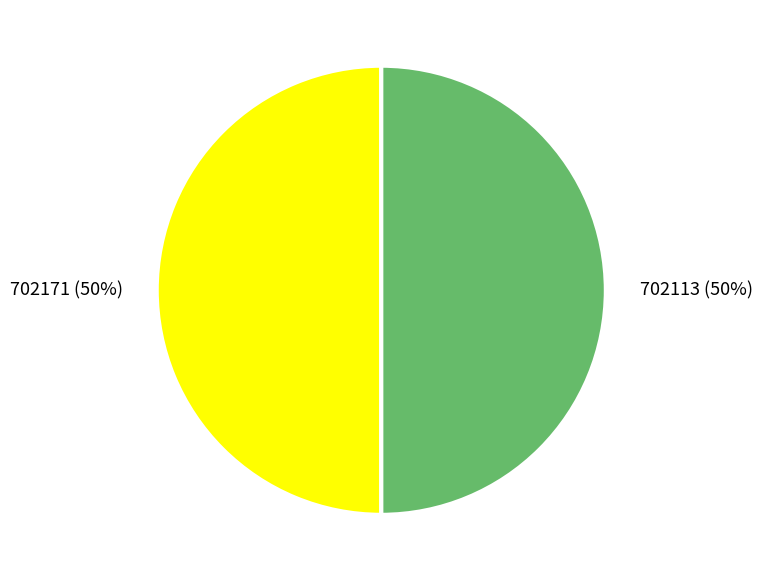

To the nearest percent, what is the combined percentage of 702113 and 702171?

100%